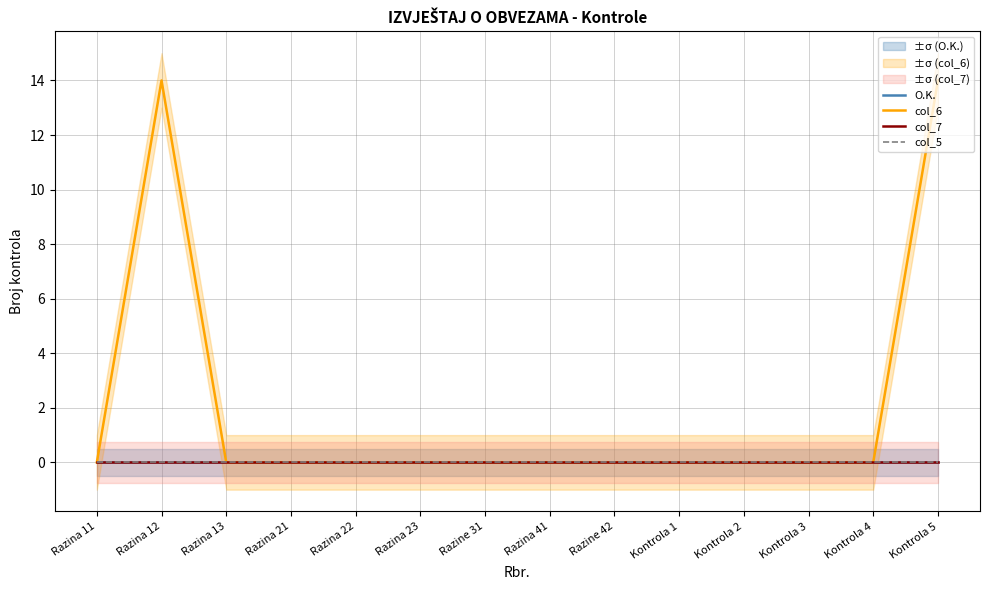

Which series changed the most between Razina 22 and Kontrola 5?

col_6